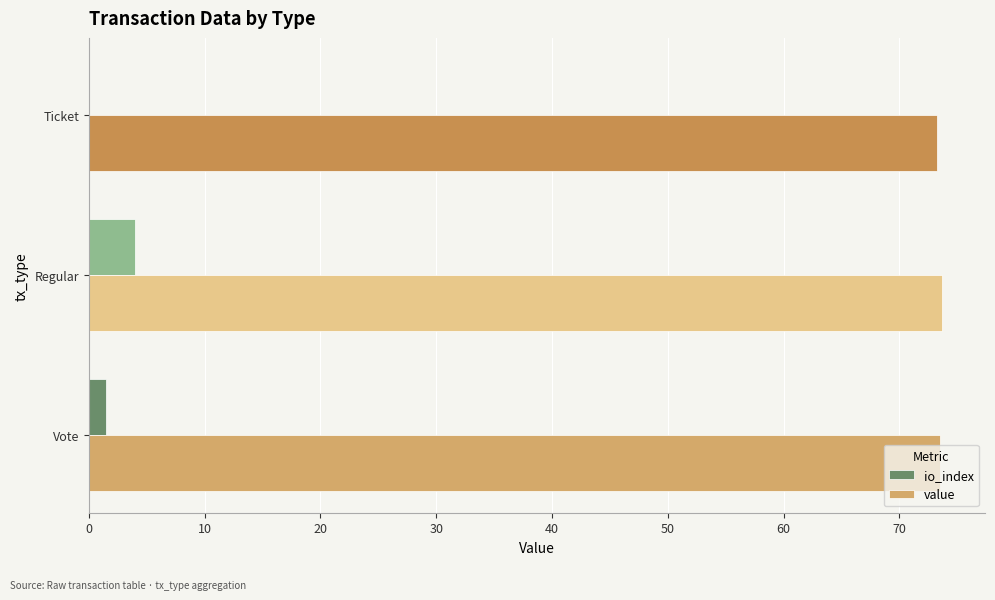

What is the highest value of the value series?

73.7